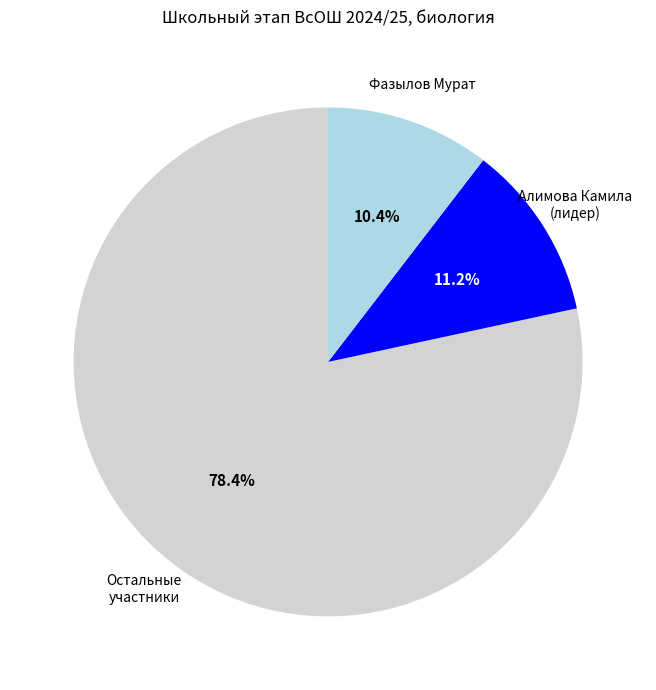

How many slices are in this pie chart?

3